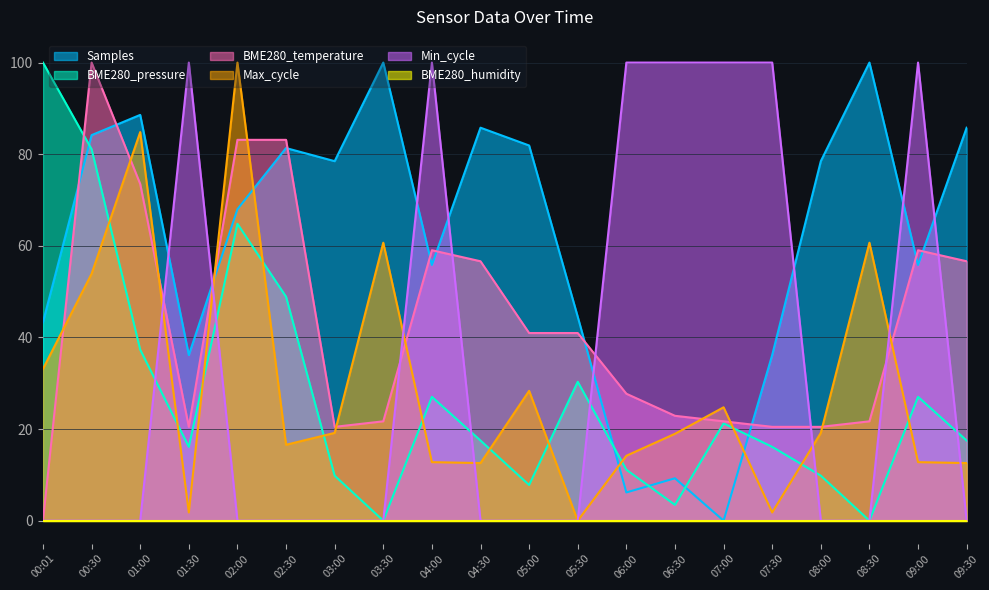

How many values in the BME280_temperature series exceed 40?

10